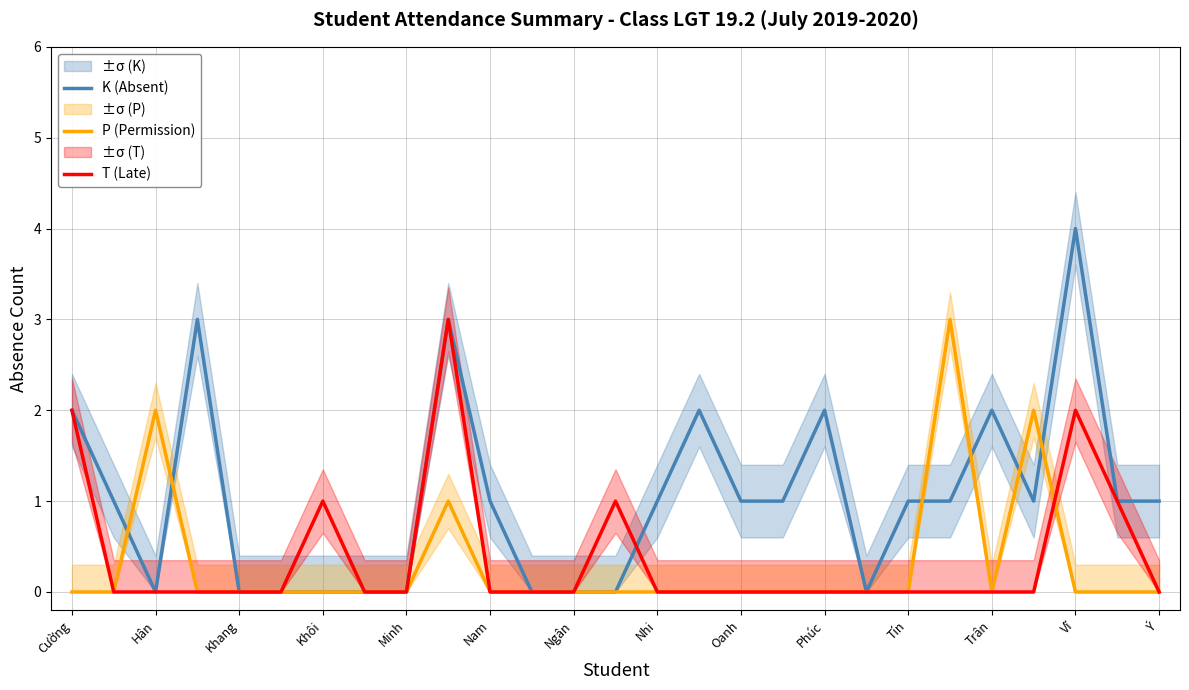

The T (Late) series shows 2 at Ngân. True or false?

False